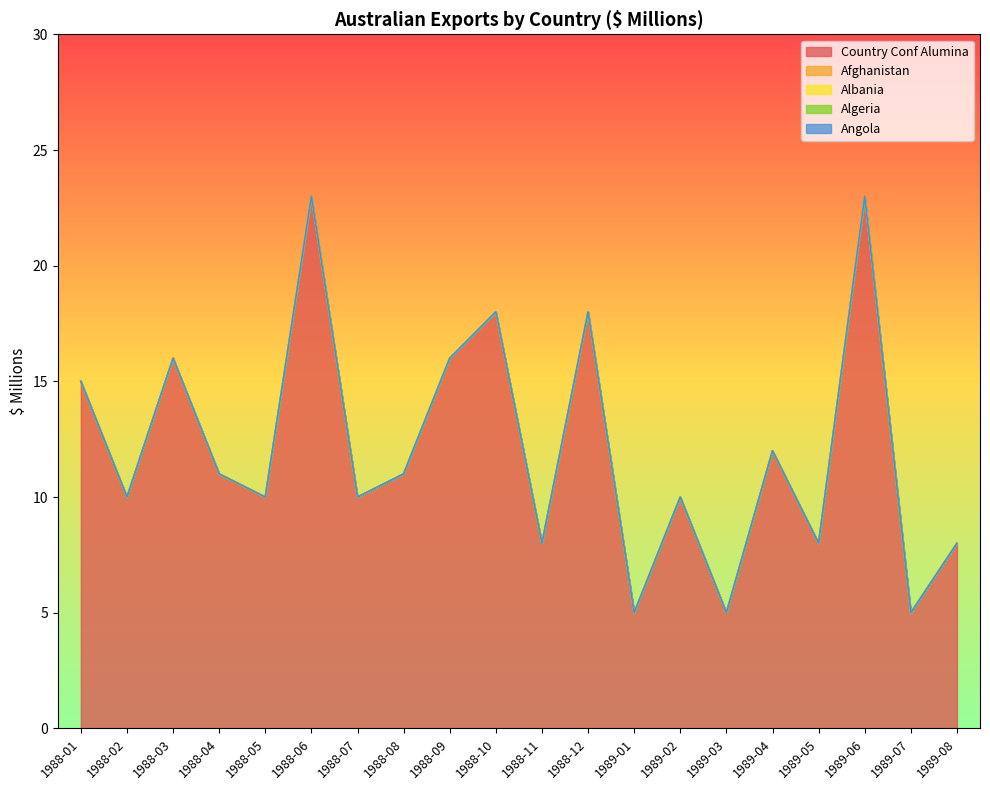

At how many categories does at least one series exceed 4?

20